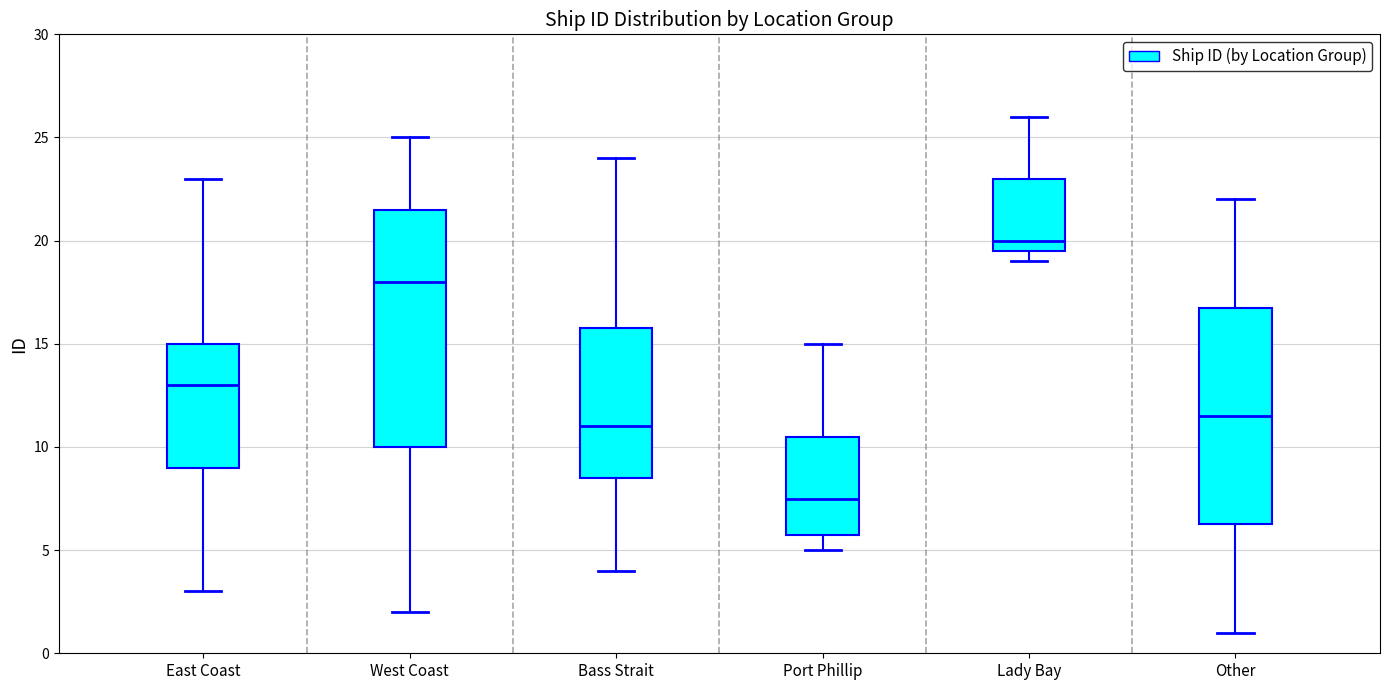

Where does the median line of the box for East Coast sit on the y-axis? The values are not printed on the chart, so give them approximately, as read against the axis.

13.0